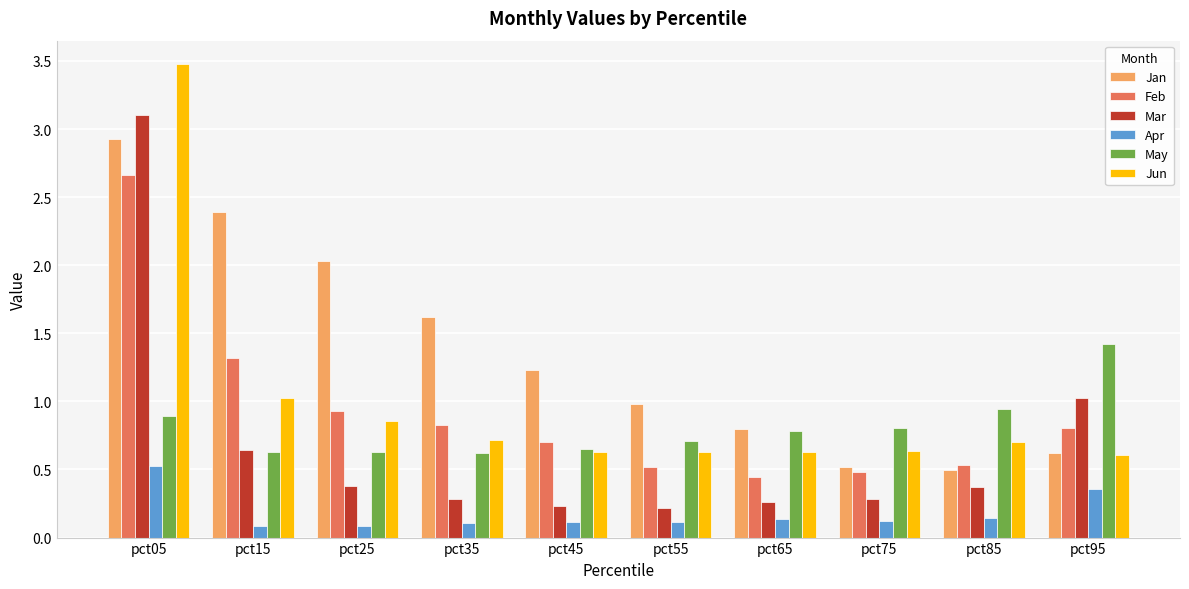

Between pct15 and pct65, which series saw the biggest shift?

Jan